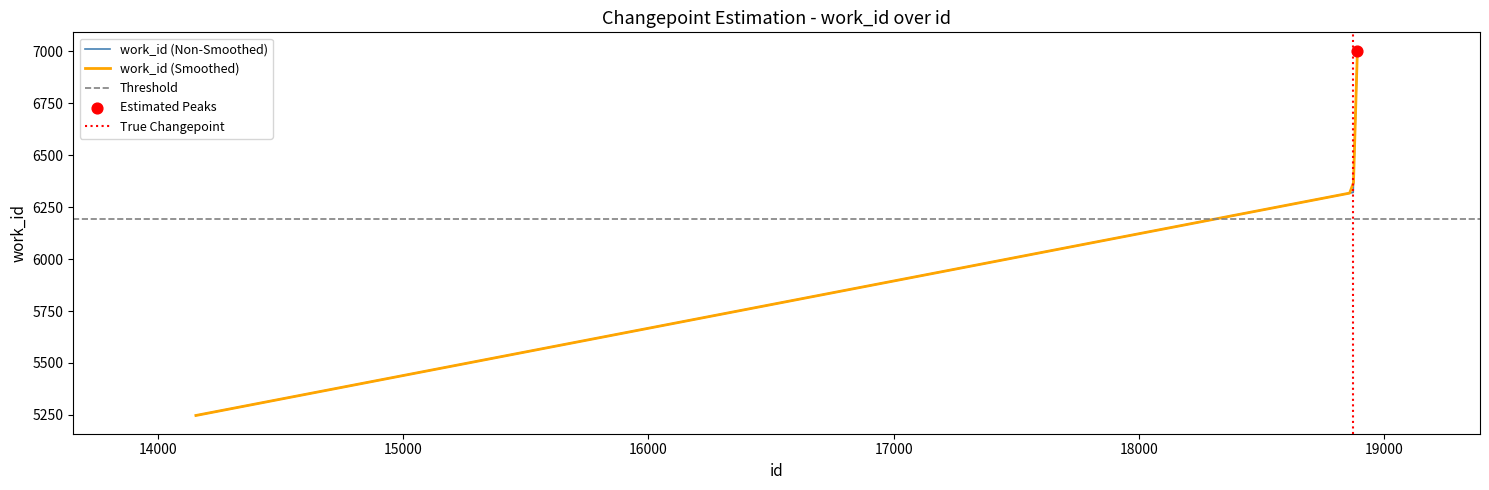

Approximately how many times larger is the value at 18891 compared to 18874?

1.1